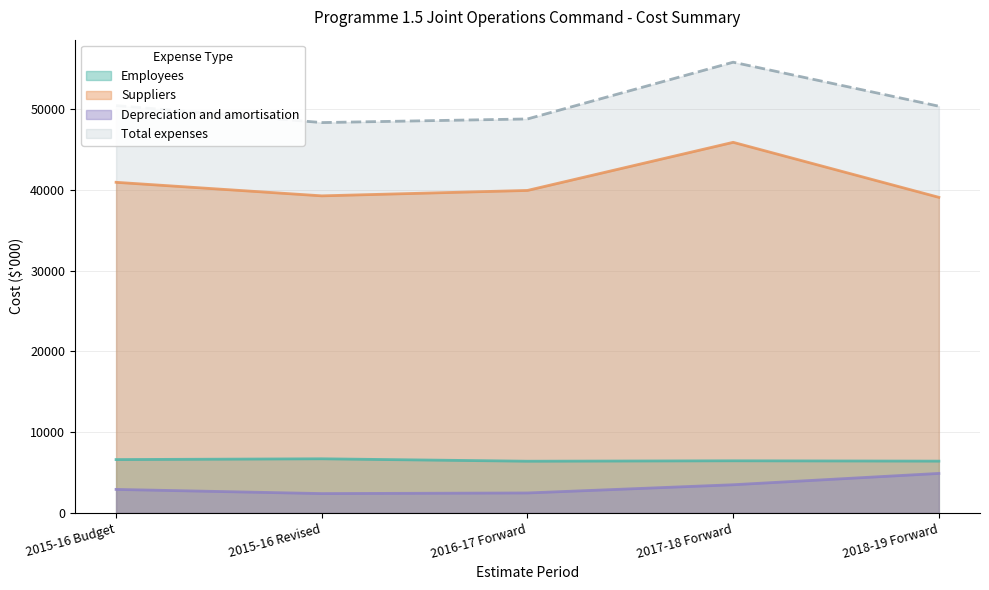

In Depreciation and amortisation, how many points are lower than both neighbors (excluding endpoints)?

1